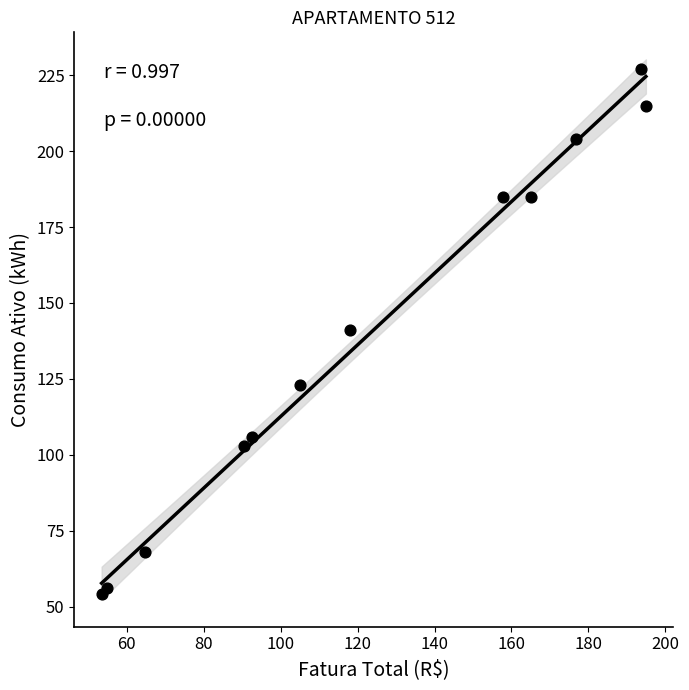

What is the average Y value?

139